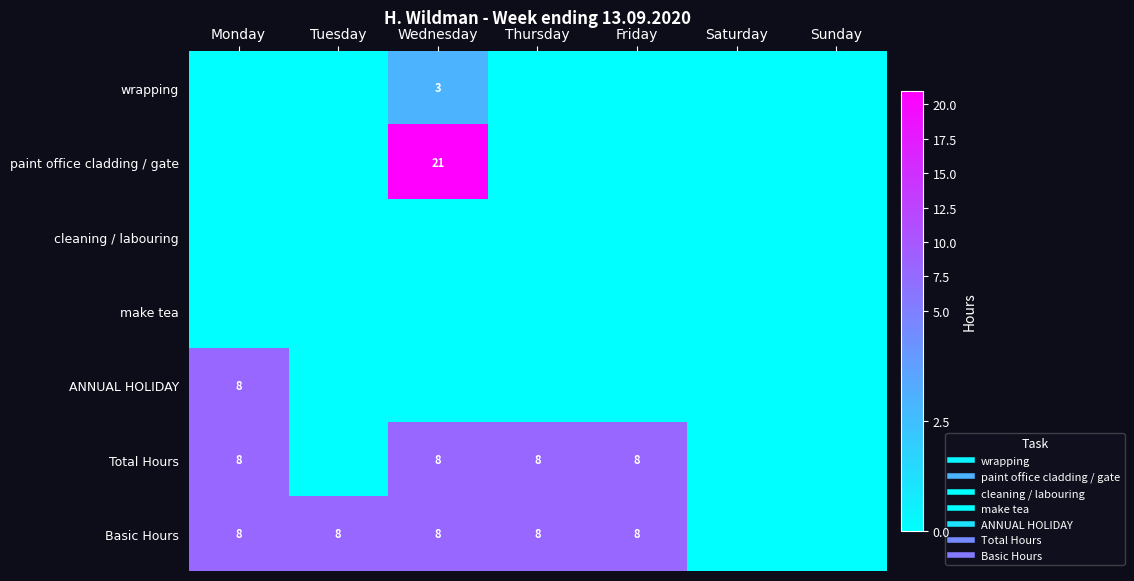

What is the approximate value of Basic Hours at Friday?

8